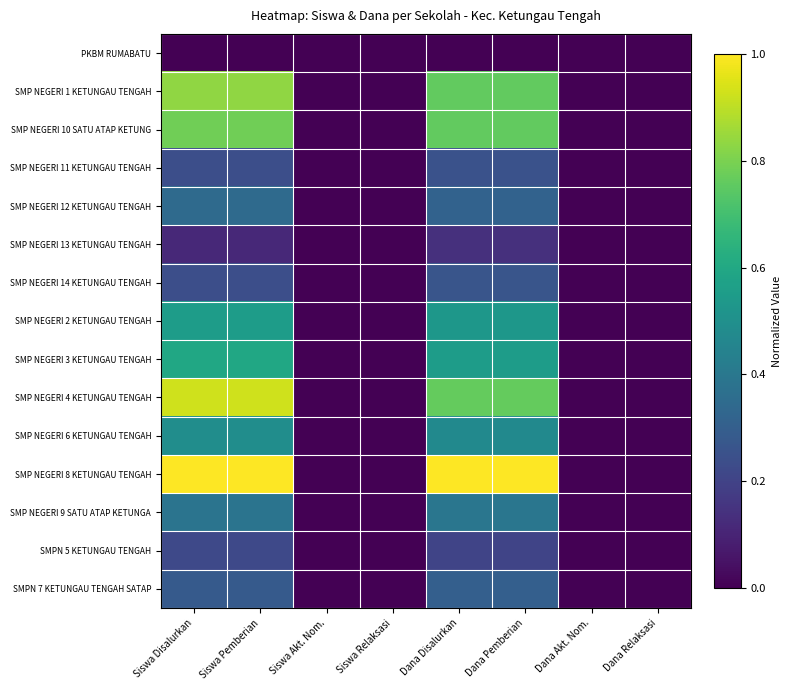

Reading right to left, list all the values displayed in this chart.

PKBM RUMABATU: Dana Relaksasi=0.0	Dana Akt. Nom.=0.0	Dana Pemberian=0.0	Dana Disalurkan=0.0	Siswa Relaksasi=0.0	Siswa Akt. Nom.=0.0	Siswa Pemberian=0.0	Siswa Disalurkan=0.0
SMP NEGERI 1 KETUNGAU TENGAH: Dana Relaksasi=0.0	Dana Akt. Nom.=0.0	Dana Pemberian=0.8	Dana Disalurkan=0.8	Siswa Relaksasi=0.0	Siswa Akt. Nom.=0.0	Siswa Pemberian=0.8	Siswa Disalurkan=0.8
SMP NEGERI 10 SATU ATAP KETUNG: Dana Relaksasi=0.0	Dana Akt. Nom.=0.0	Dana Pemberian=0.8	Dana Disalurkan=0.8	Siswa Relaksasi=0.0	Siswa Akt. Nom.=0.0	Siswa Pemberian=0.8	Siswa Disalurkan=0.8
SMP NEGERI 11 KETUNGAU TENGAH: Dana Relaksasi=0.0	Dana Akt. Nom.=0.0	Dana Pemberian=0.3	Dana Disalurkan=0.3	Siswa Relaksasi=0.0	Siswa Akt. Nom.=0.0	Siswa Pemberian=0.2	Siswa Disalurkan=0.2
SMP NEGERI 12 KETUNGAU TENGAH: Dana Relaksasi=0.0	Dana Akt. Nom.=0.0	Dana Pemberian=0.3	Dana Disalurkan=0.3	Siswa Relaksasi=0.0	Siswa Akt. Nom.=0.0	Siswa Pemberian=0.3	Siswa Disalurkan=0.3
SMP NEGERI 13 KETUNGAU TENGAH: Dana Relaksasi=0.0	Dana Akt. Nom.=0.0	Dana Pemberian=0.1	Dana Disalurkan=0.1	Siswa Relaksasi=0.0	Siswa Akt. Nom.=0.0	Siswa Pemberian=0.1	Siswa Disalurkan=0.1
SMP NEGERI 14 KETUNGAU TENGAH: Dana Relaksasi=0.0	Dana Akt. Nom.=0.0	Dana Pemberian=0.3	Dana Disalurkan=0.3	Siswa Relaksasi=0.0	Siswa Akt. Nom.=0.0	Siswa Pemberian=0.2	Siswa Disalurkan=0.2
SMP NEGERI 2 KETUNGAU TENGAH: Dana Relaksasi=0.0	Dana Akt. Nom.=0.0	Dana Pemberian=0.5	Dana Disalurkan=0.5	Siswa Relaksasi=0.0	Siswa Akt. Nom.=0.0	Siswa Pemberian=0.6	Siswa Disalurkan=0.6
SMP NEGERI 3 KETUNGAU TENGAH: Dana Relaksasi=0.0	Dana Akt. Nom.=0.0	Dana Pemberian=0.6	Dana Disalurkan=0.6	Siswa Relaksasi=0.0	Siswa Akt. Nom.=0.0	Siswa Pemberian=0.6	Siswa Disalurkan=0.6
SMP NEGERI 4 KETUNGAU TENGAH: Dana Relaksasi=0.0	Dana Akt. Nom.=0.0	Dana Pemberian=0.8	Dana Disalurkan=0.8	Siswa Relaksasi=0.0	Siswa Akt. Nom.=0.0	Siswa Pemberian=0.9	Siswa Disalurkan=0.9
SMP NEGERI 6 KETUNGAU TENGAH: Dana Relaksasi=0.0	Dana Akt. Nom.=0.0	Dana Pemberian=0.5	Dana Disalurkan=0.5	Siswa Relaksasi=0.0	Siswa Akt. Nom.=0.0	Siswa Pemberian=0.5	Siswa Disalurkan=0.5
SMP NEGERI 8 KETUNGAU TENGAH: Dana Relaksasi=0.0	Dana Akt. Nom.=0.0	Dana Pemberian=1.0	Dana Disalurkan=1.0	Siswa Relaksasi=0.0	Siswa Akt. Nom.=0.0	Siswa Pemberian=1.0	Siswa Disalurkan=1.0
SMP NEGERI 9 SATU ATAP KETUNGA: Dana Relaksasi=0.0	Dana Akt. Nom.=0.0	Dana Pemberian=0.4	Dana Disalurkan=0.4	Siswa Relaksasi=0.0	Siswa Akt. Nom.=0.0	Siswa Pemberian=0.4	Siswa Disalurkan=0.4
SMPN 5 KETUNGAU TENGAH: Dana Relaksasi=0.0	Dana Akt. Nom.=0.0	Dana Pemberian=0.2	Dana Disalurkan=0.2	Siswa Relaksasi=0.0	Siswa Akt. Nom.=0.0	Siswa Pemberian=0.2	Siswa Disalurkan=0.2
SMPN 7 KETUNGAU TENGAH SATAP: Dana Relaksasi=0.0	Dana Akt. Nom.=0.0	Dana Pemberian=0.3	Dana Disalurkan=0.3	Siswa Relaksasi=0.0	Siswa Akt. Nom.=0.0	Siswa Pemberian=0.3	Siswa Disalurkan=0.3